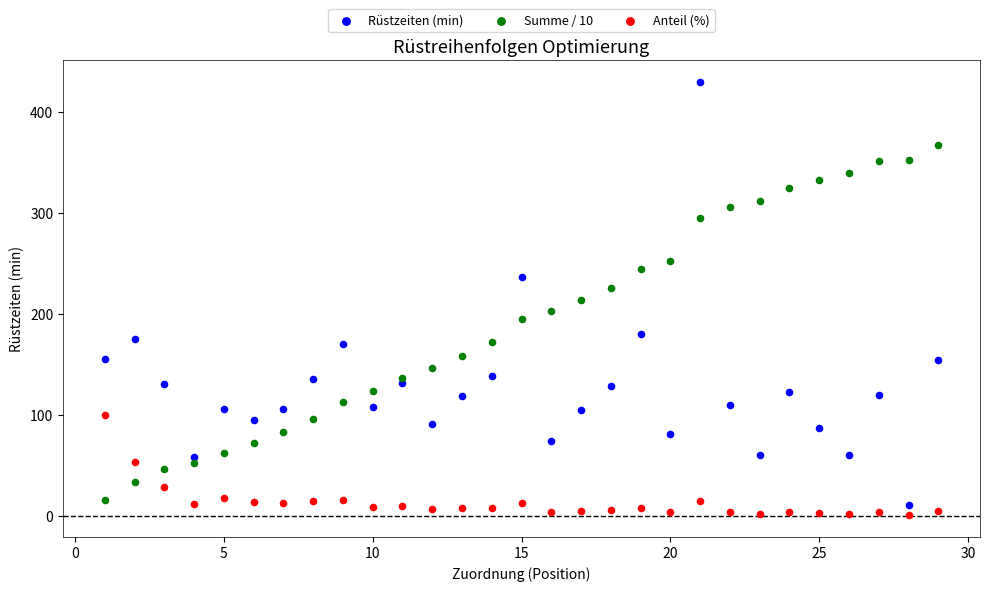

Which series contains the highest Y value?

Rüstzeiten (min)